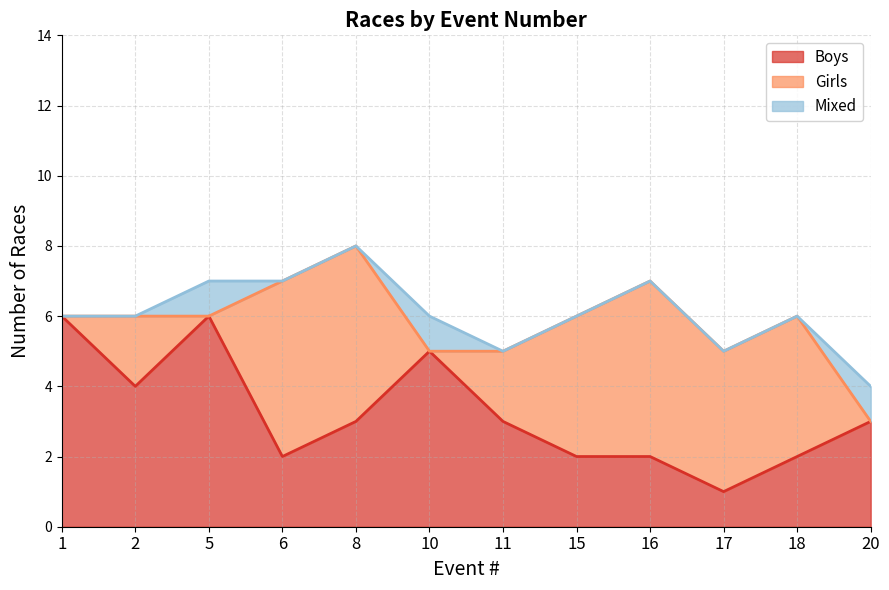

At 2, list the series in order from smallest to largest.

Mixed, Girls, Boys